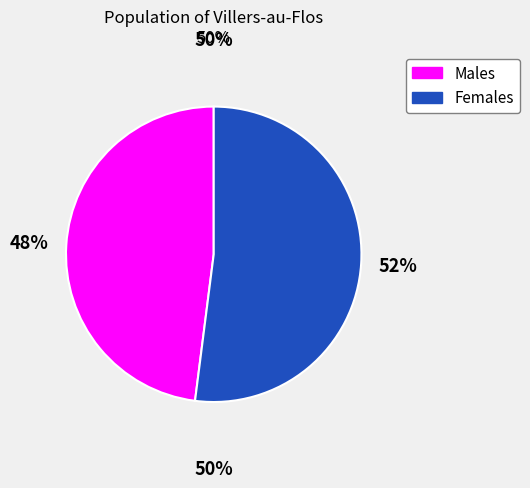

To the nearest percent, what is the average slice percentage?

50%